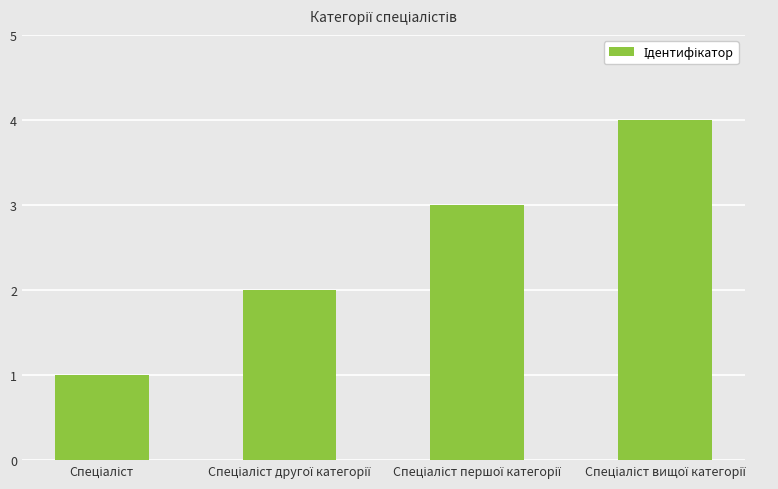

What is the sum of all values?

10